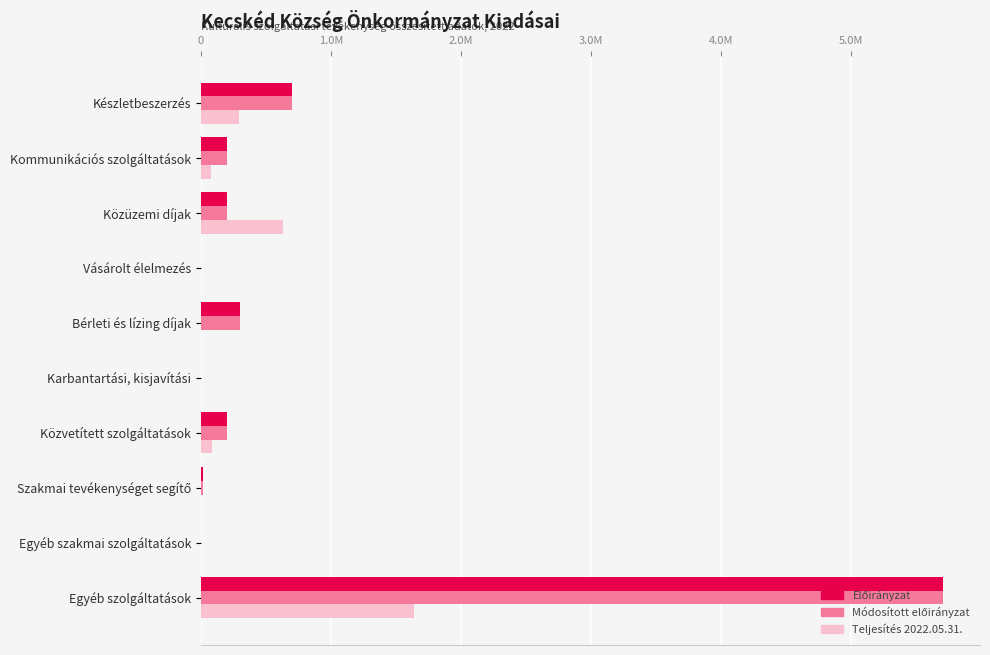

Are the bars horizontal?

Yes